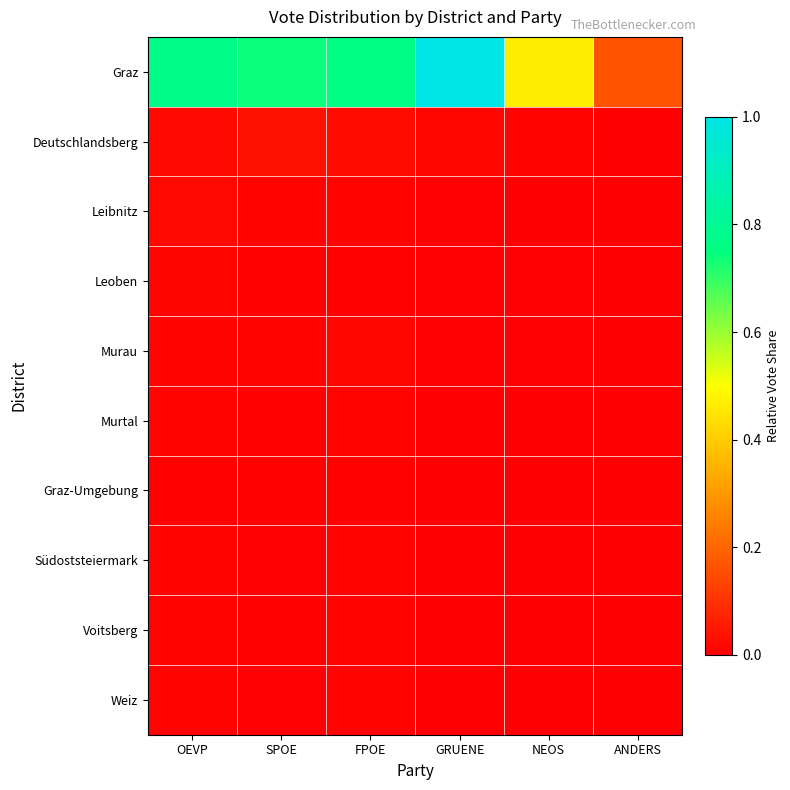

Reading right to left, transcribe all the data shown in this chart.

Graz: ANDERS=0.2	NEOS=0.5	GRUENE=1.0	FPOE=0.8	SPOE=0.7	OEVP=0.8
Deutschlandsberg: ANDERS=0.0	NEOS=0.0	GRUENE=0.0	FPOE=0.0	SPOE=0.0	OEVP=0.0
Leibnitz: ANDERS=0.0	NEOS=0.0	GRUENE=0.0	FPOE=0.0	SPOE=0.0	OEVP=0.0
Leoben: ANDERS=0.0	NEOS=0.0	GRUENE=0.0	FPOE=0.0	SPOE=0.0	OEVP=0.0
Murau: ANDERS=0.0	NEOS=0.0	GRUENE=0.0	FPOE=0.0	SPOE=0.0	OEVP=0.0
Murtal: ANDERS=0.0	NEOS=0.0	GRUENE=0.0	FPOE=0.0	SPOE=0.0	OEVP=0.0
Graz-Umgebung: ANDERS=0.0	NEOS=0.0	GRUENE=0.0	FPOE=0.0	SPOE=0.0	OEVP=0.0
Südoststeiermark: ANDERS=0.0	NEOS=0.0	GRUENE=0.0	FPOE=0.0	SPOE=0.0	OEVP=0.0
Voitsberg: ANDERS=0.0	NEOS=0.0	GRUENE=0.0	FPOE=0.0	SPOE=0.0	OEVP=0.0
Weiz: ANDERS=0.0	NEOS=0.0	GRUENE=0.0	FPOE=0.0	SPOE=0.0	OEVP=0.0